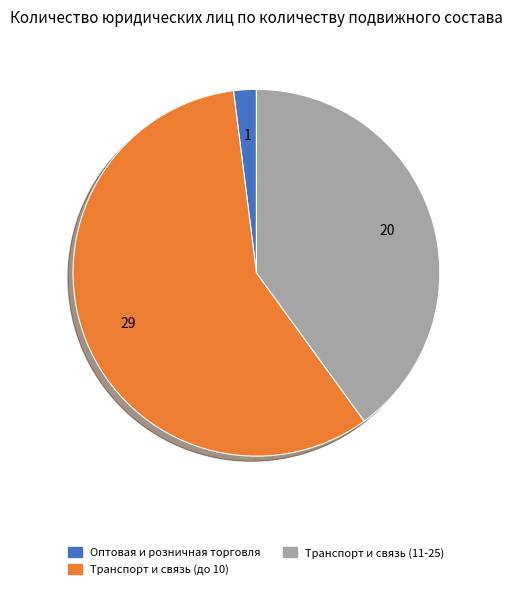

Approximately how many times larger is the value at Транспорт и связь (11-25) compared to Транспорт и связь (до 10)?

0.7